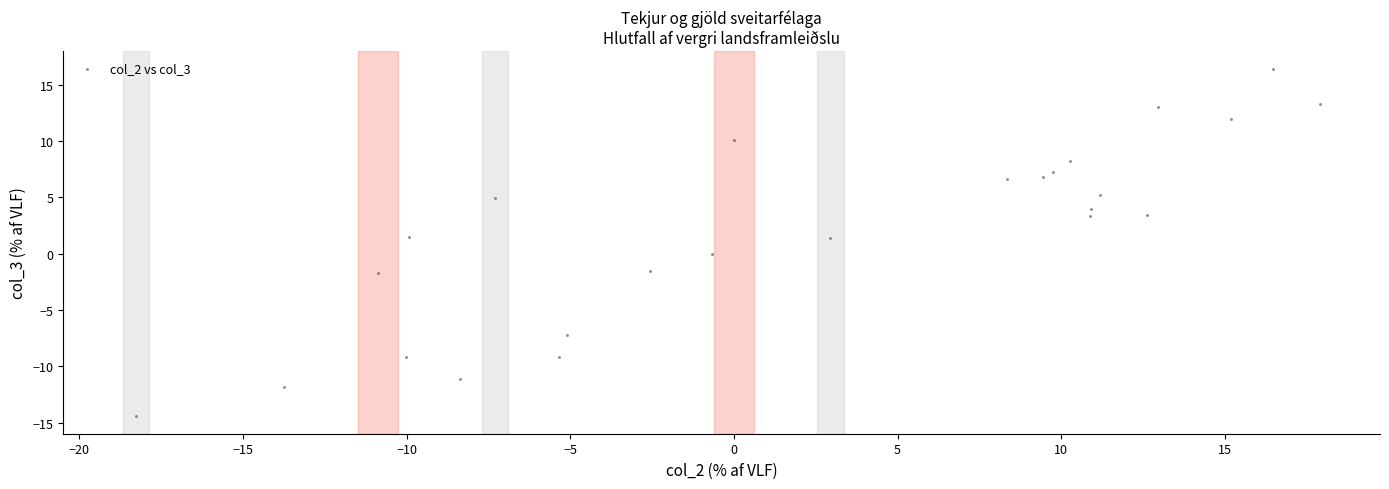

What is the range of Y values (max minus min)?

30.9